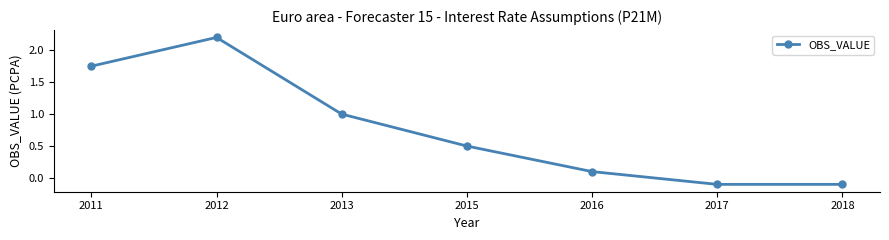

What is the difference between the maximum and minimum values?

2.3